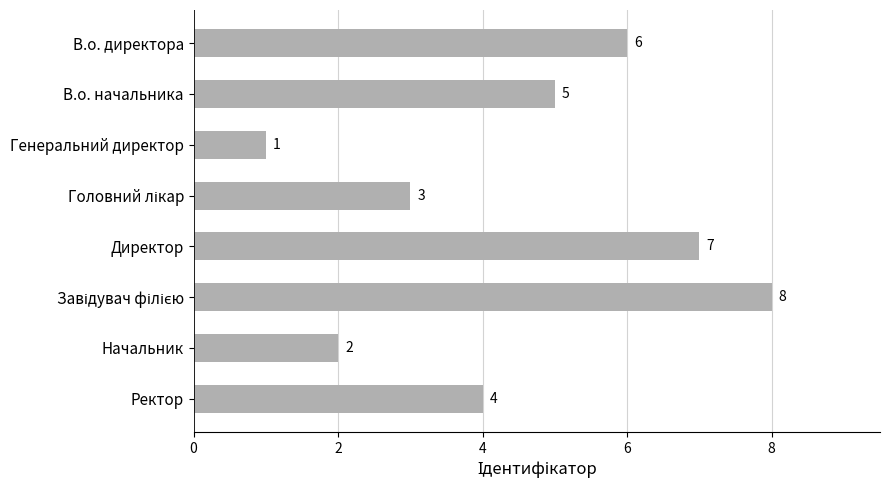

Reading top to bottom, extract all data points from this chart.

6	5	1	3	7	8	2	4